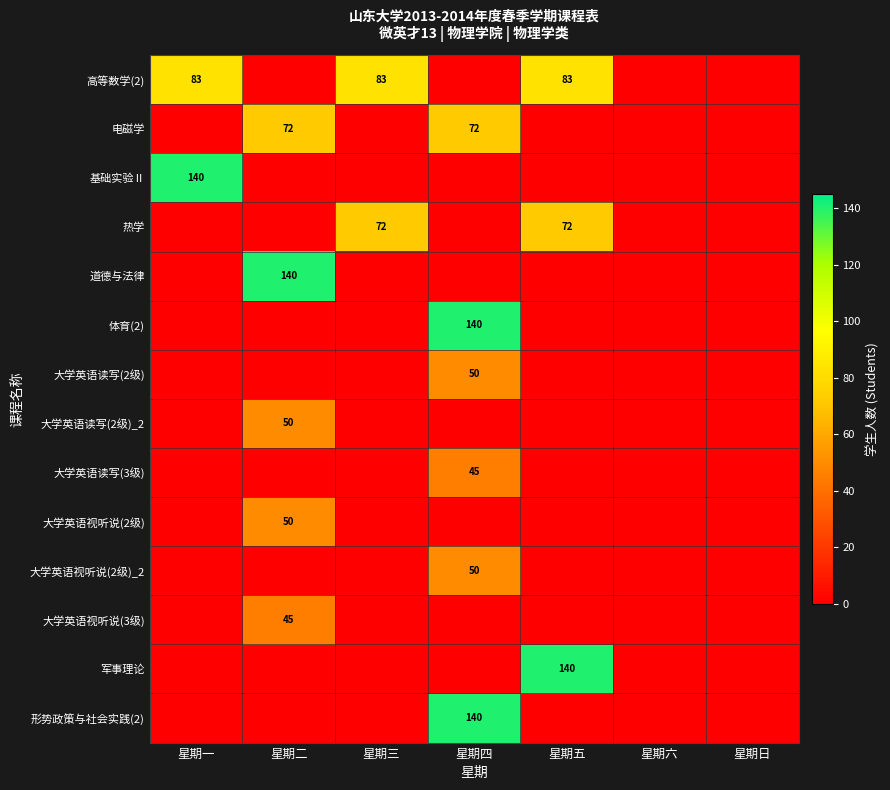

Is it true that 热学 equals 72 at 星期三?

True